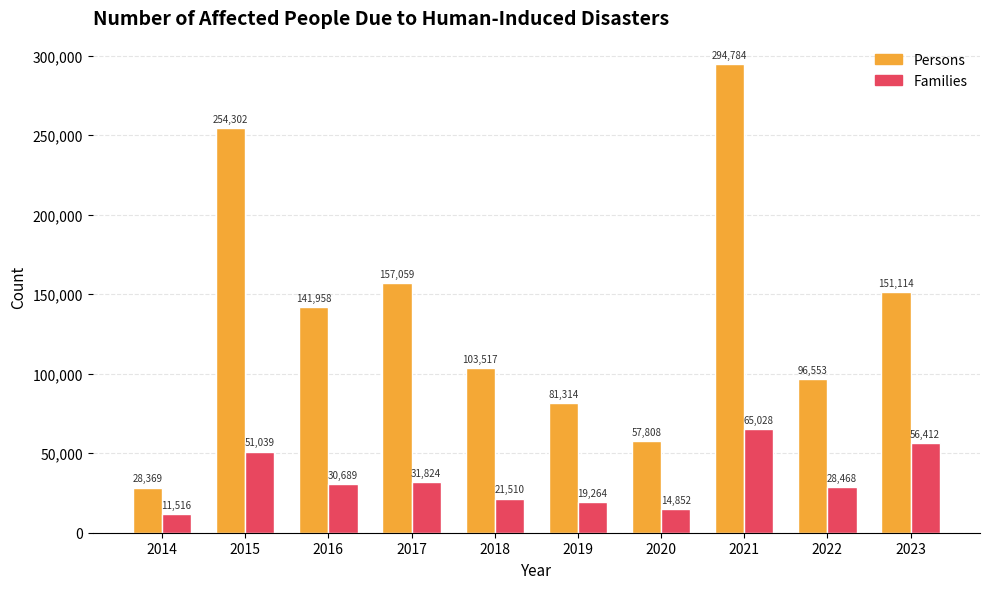

What is the smallest value displayed?

11516